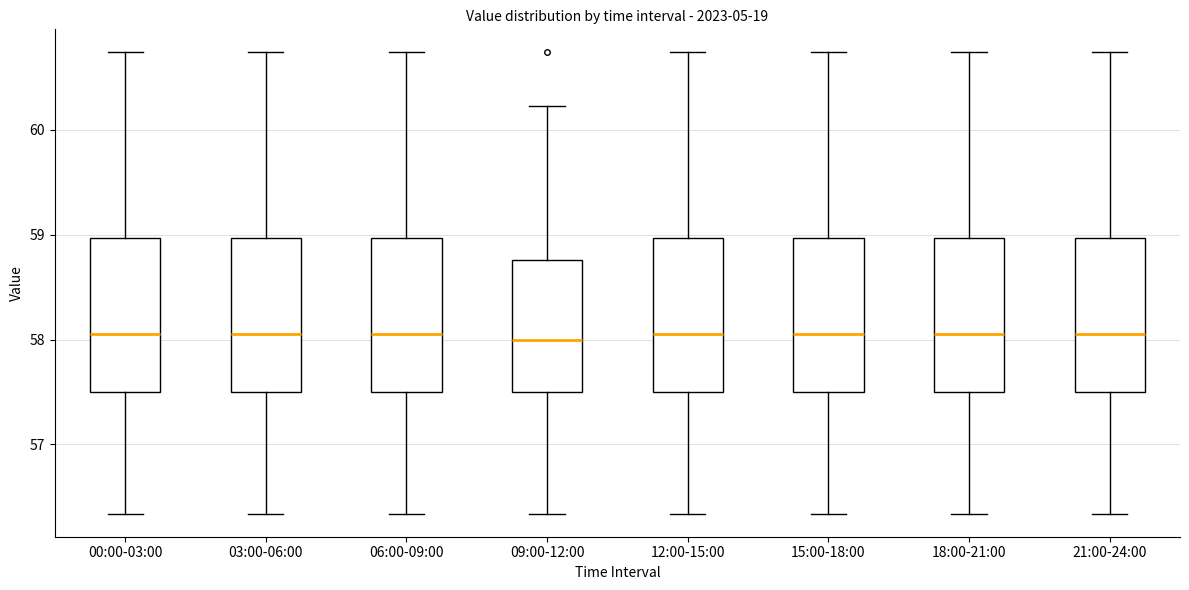

Where is the upper edge of the box for 06:00-09:00 on the y-axis? The values are not printed on the chart, so give them approximately, as read against the axis.

59.0